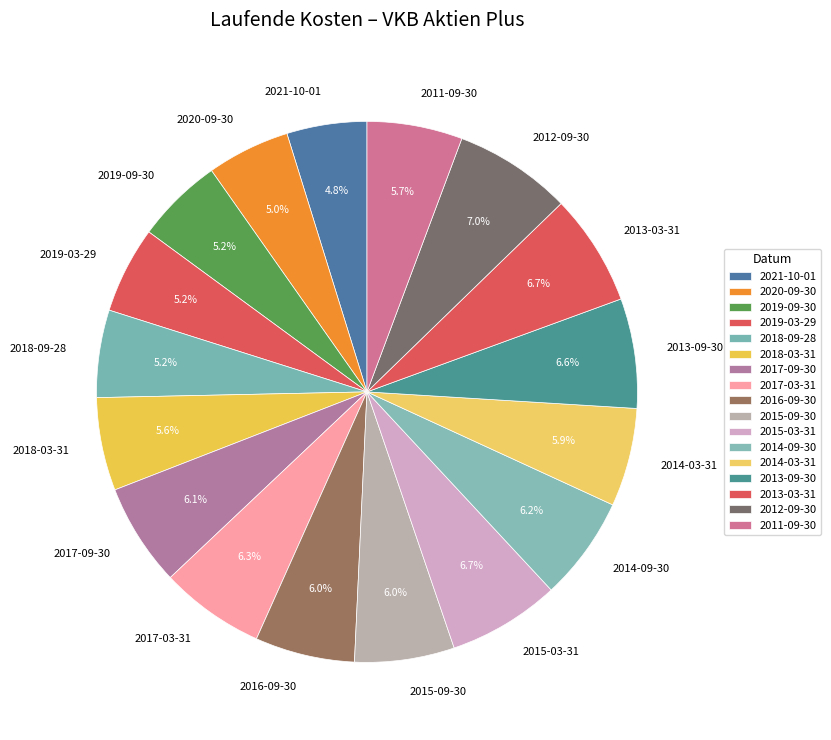

Which has a higher value, 2021-10-01 or 2015-09-30?

2015-09-30